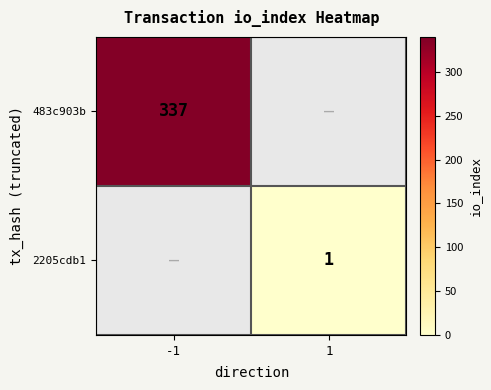

At how many categories does at least one series exceed 286?

1